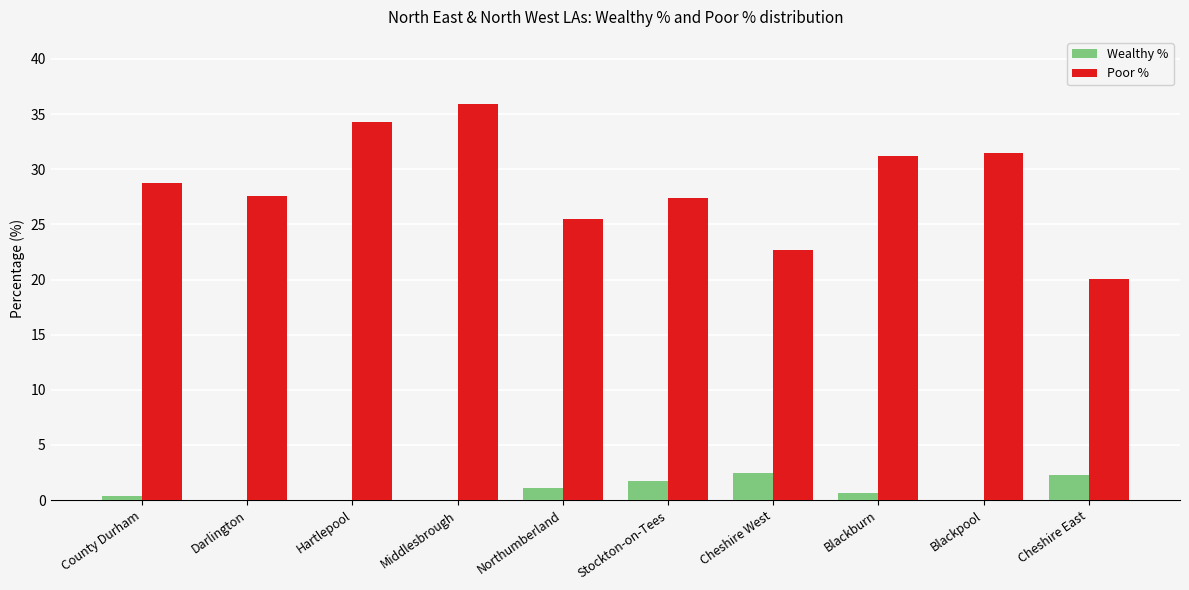

How many groups of bars are there?

10